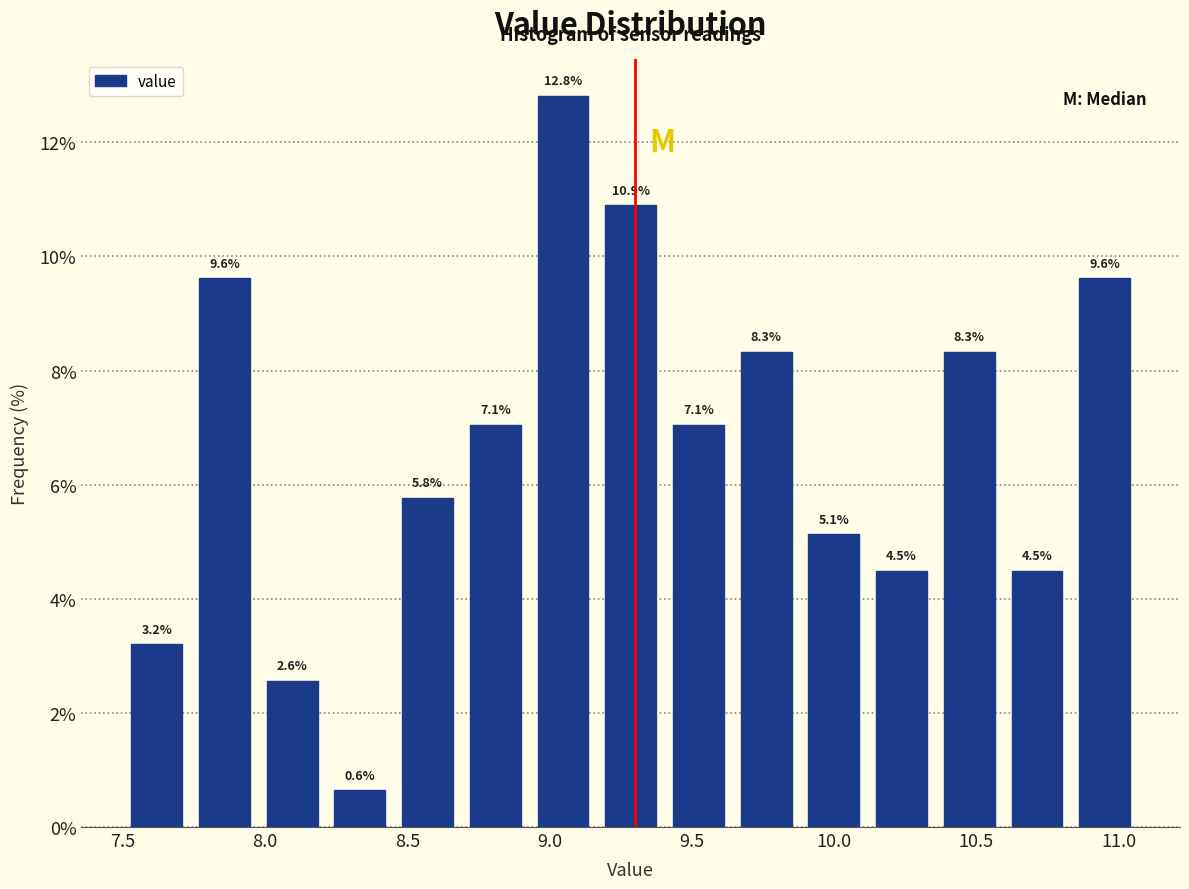

Reading left to right, list every bar in this chart as the range it spans on the x-axis followed by its height. The bar edges are not printed on the chart, so give them approximately, as read against the axis.

7.50 to 7.75: 3.2
7.75 to 8.00: 9.6
8.00 to 8.20: 2.6
8.20 to 8.45: 0.6
8.45 to 8.70: 5.8
8.70 to 8.95: 7.1
8.95 to 9.15: 12.8
9.15 to 9.40: 10.9
9.40 to 9.65: 7.1
9.65 to 9.90: 8.3
9.90 to 10.10: 5.1
10.10 to 10.35: 4.5
10.35 to 10.60: 8.3
10.60 to 10.85: 4.5
10.85 to 11.05: 9.6